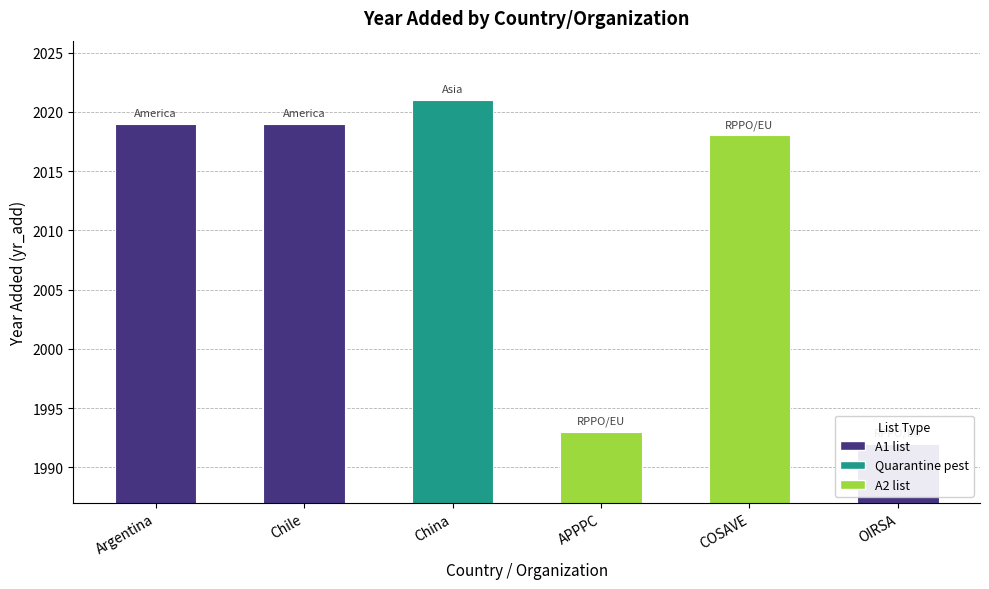

What is the difference between the values at Chile and OIRSA?

27